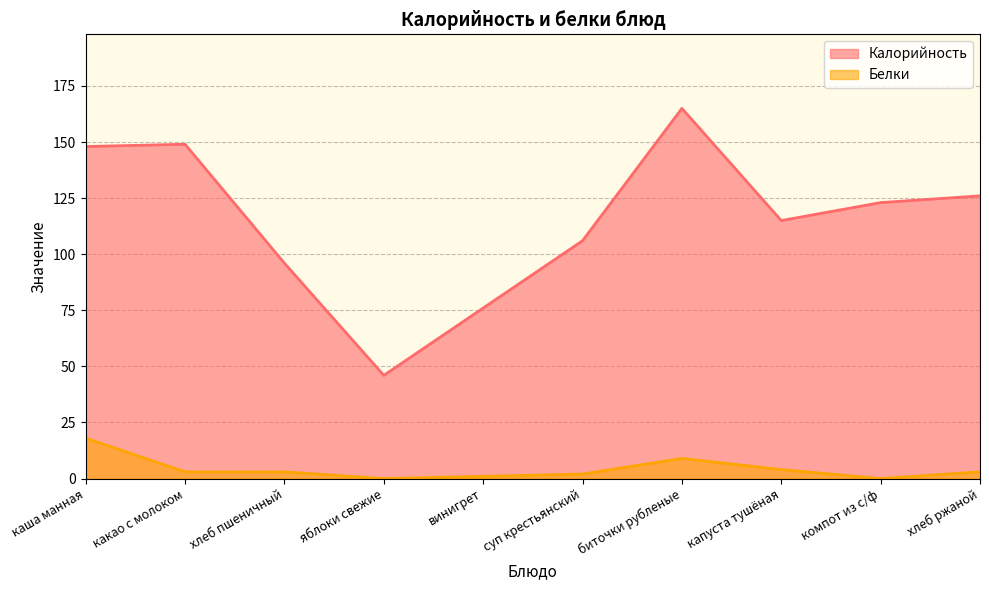

Reading left to right, what are all the values shown in this chart?

Калорийность: каша манная=148	какао с молоком=149	хлеб пшеничный=96	яблоки свежие=46	винигрет=76	суп крестьянский=106	биточки рубленые=165	капуста тушёная=115	компот из с/ф=123	хлеб ржаной=126
Белки: каша манная=18	какао с молоком=3	хлеб пшеничный=3	яблоки свежие=0	винигрет=1	суп крестьянский=2	биточки рубленые=9	капуста тушёная=4	компот из с/ф=0	хлеб ржаной=3